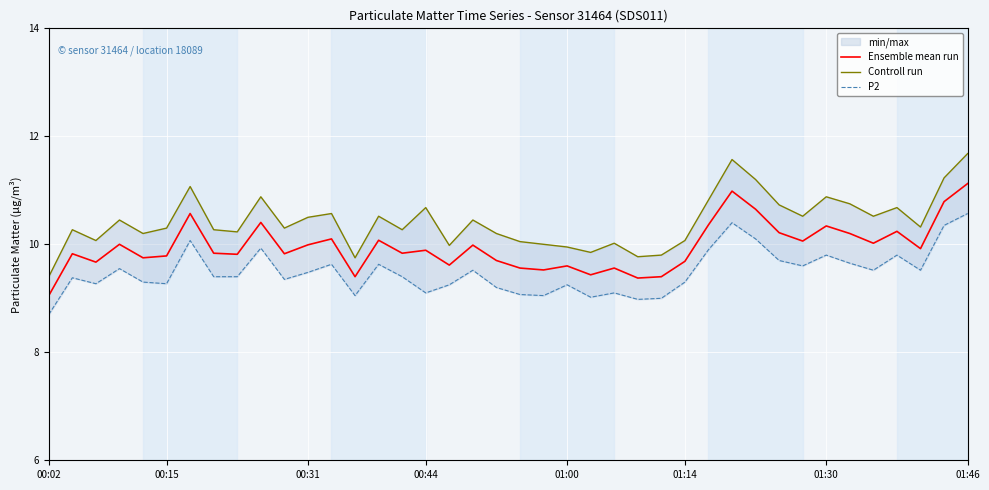

What is the difference between the second highest and second lowest values in the P2 series?

1.4